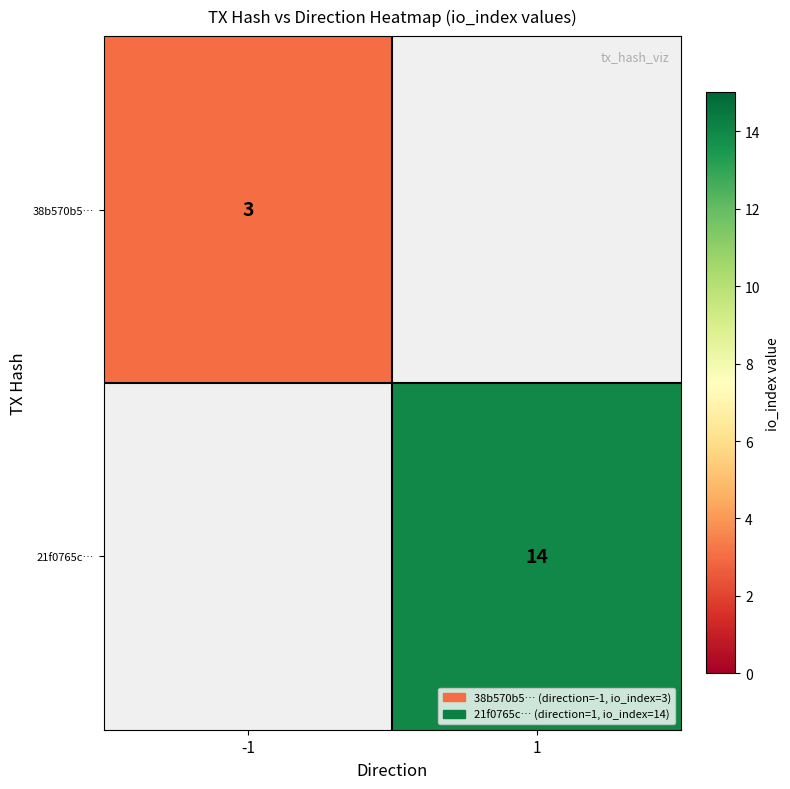

True or false: 38b570b5… has a value of 3 at -1.

True